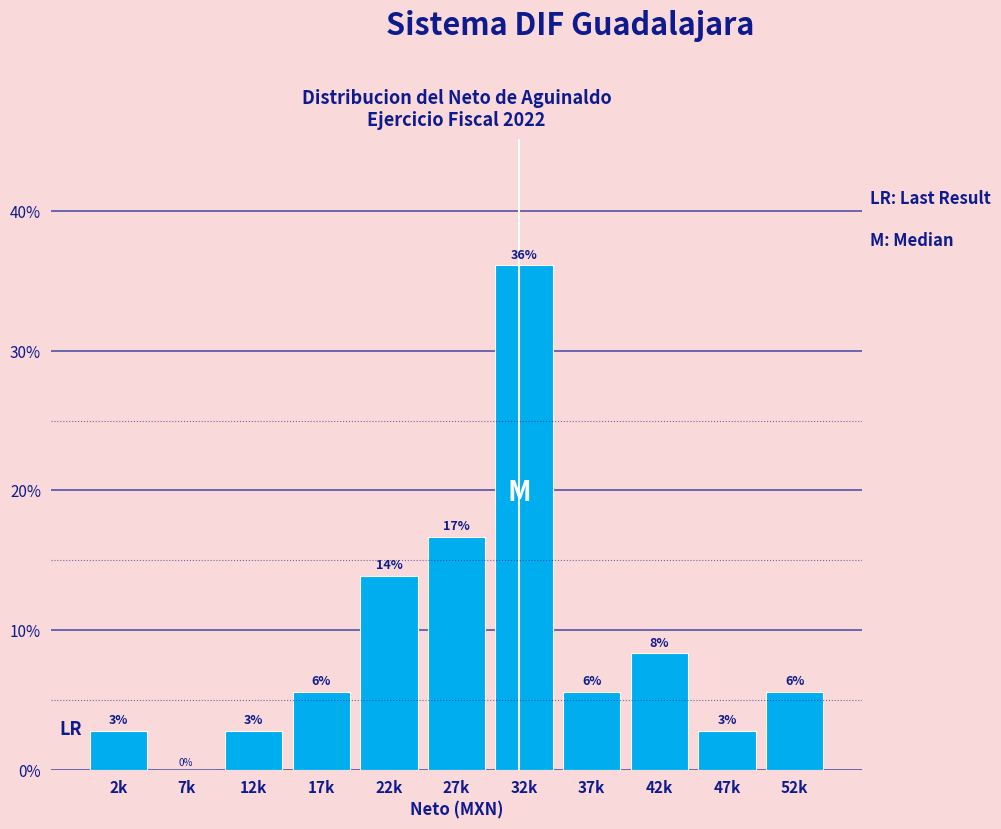

Are the bars horizontal?

No